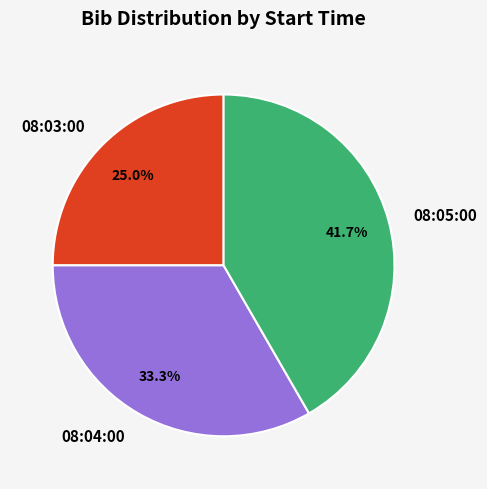

Which has a higher value, 08:04:00 or 08:05:00?

08:05:00